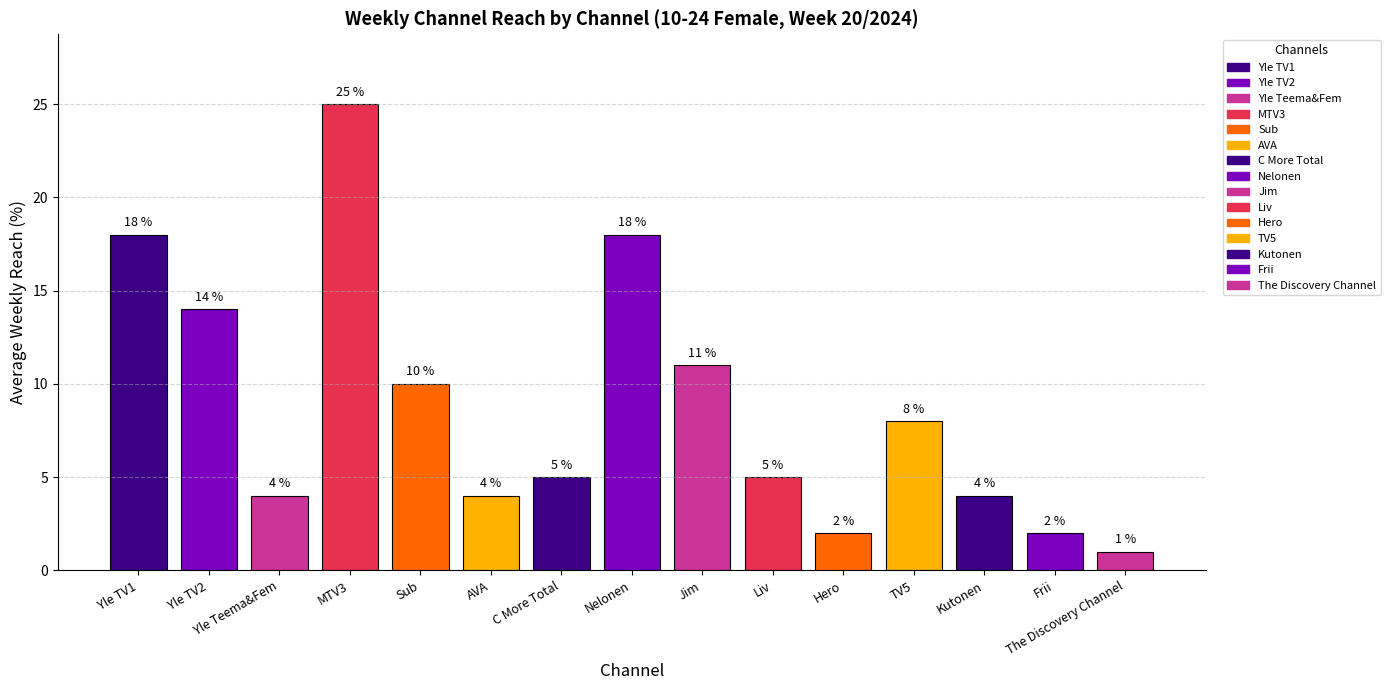

At which category does the chart reach its minimum across all series?

The Discovery Channel